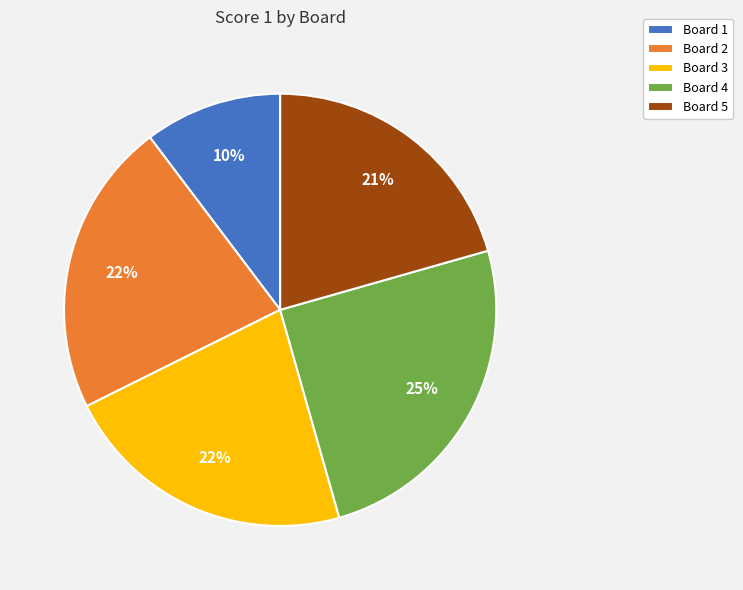

Does Board 3 represent more than half of the total?

No